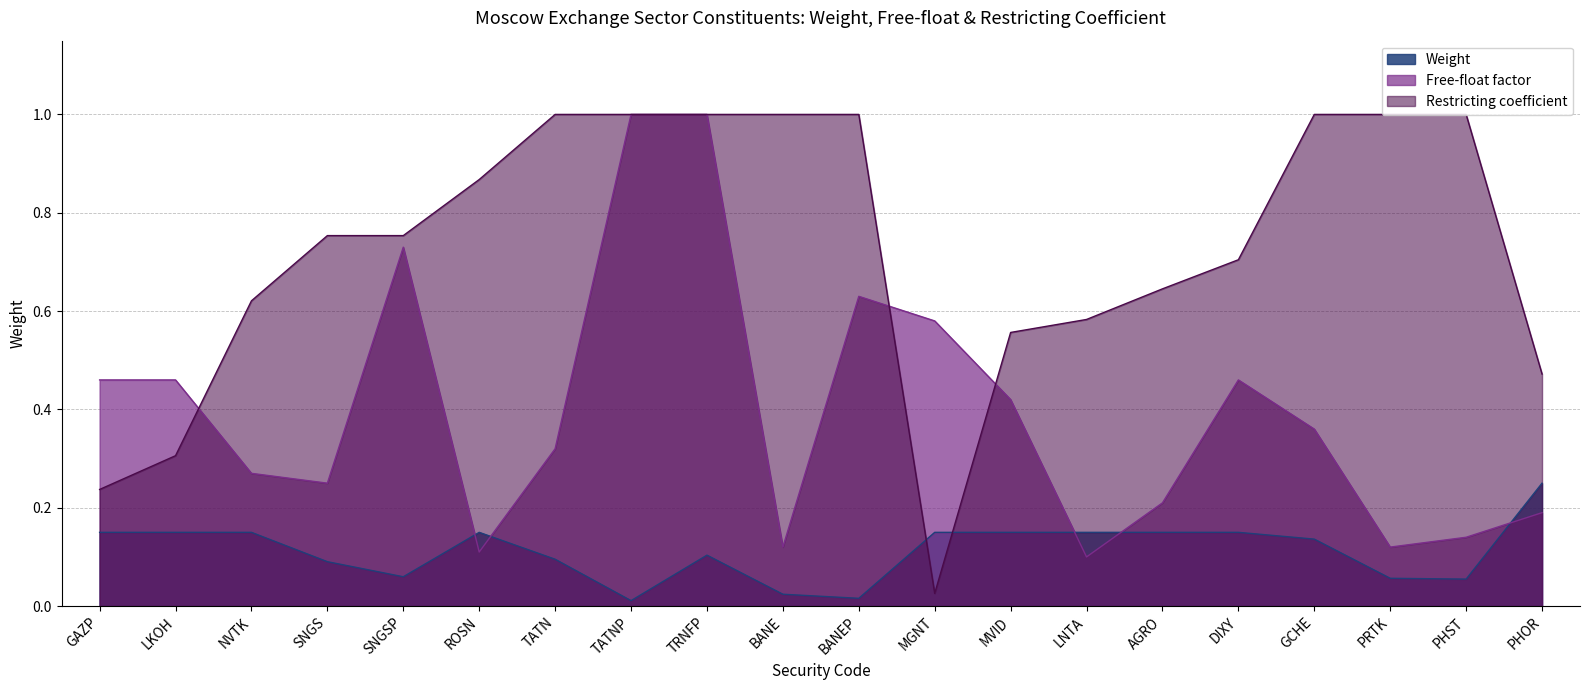

List the labels in order of Restricting coefficient value, smallest first.

MGNT, GAZP, LKOH, PHOR, MVID, LNTA, NVTK, AGRO, DIXY, SNGS, SNGSP, ROSN, TATN, TATNP, TRNFP, BANE, BANEP, GCHE, PRTK, PHST